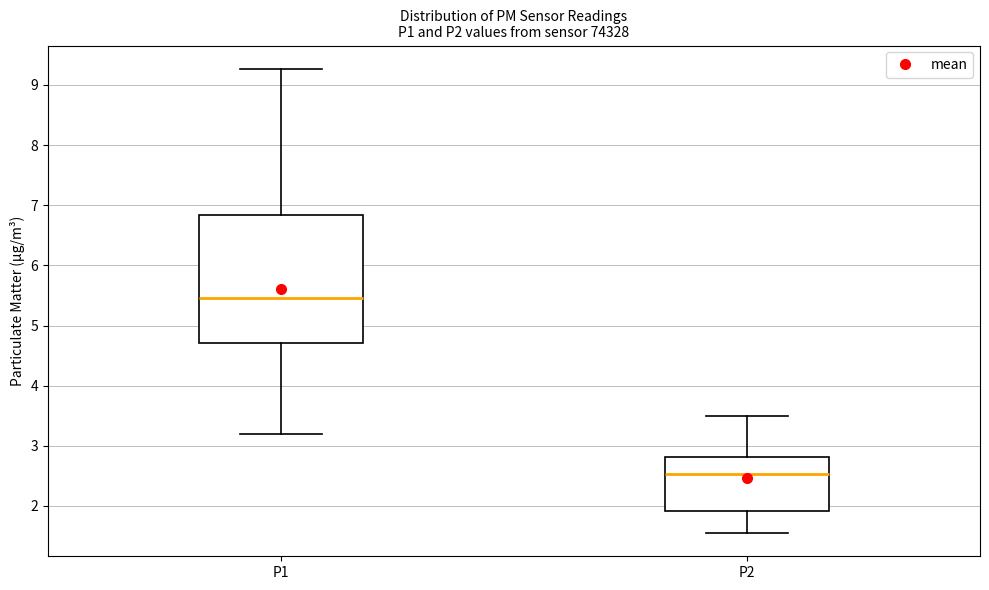

Which box is the tallest, from its lower edge to its upper edge?

P1